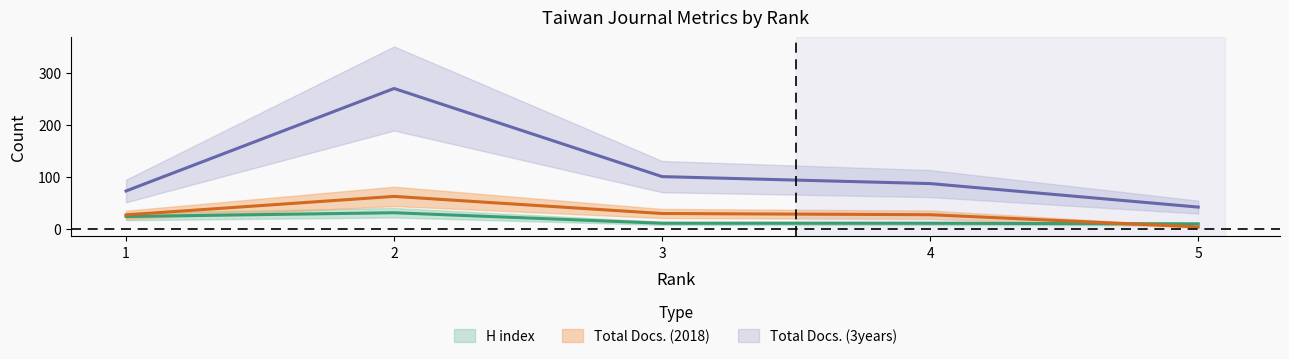

At which category is the sum across all series the highest?

2